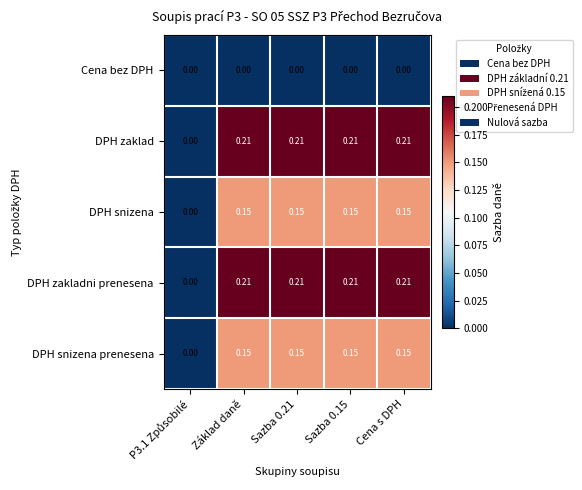

How many values in DPH zaklad are above zero?

4